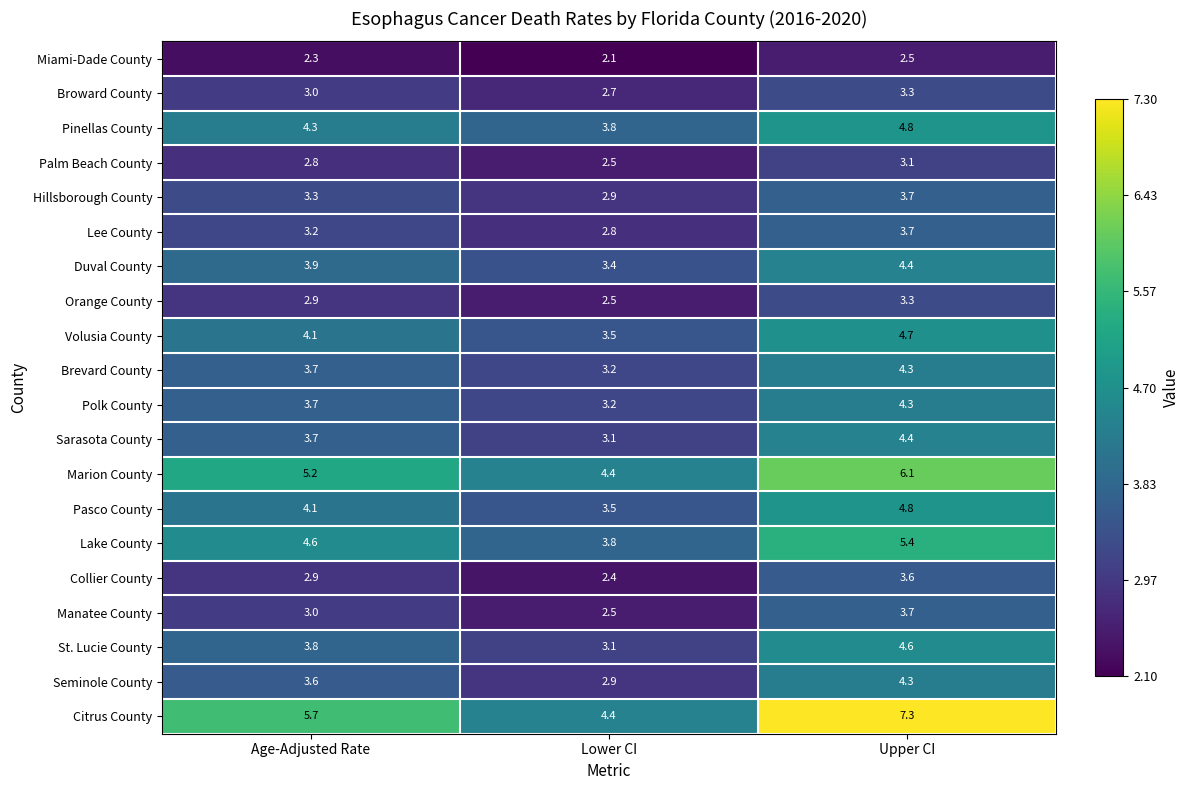

What is the smallest value displayed?

2.1